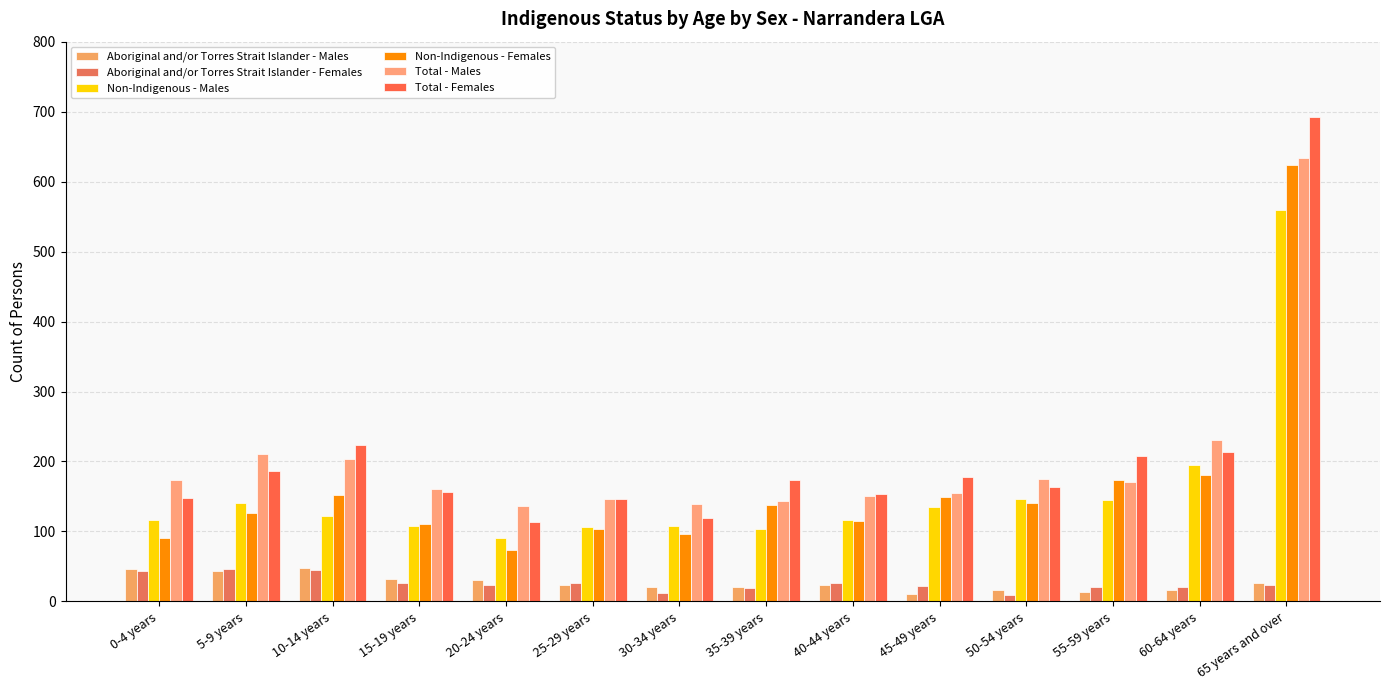

At which category is the sum across all series the highest?

65 years and over